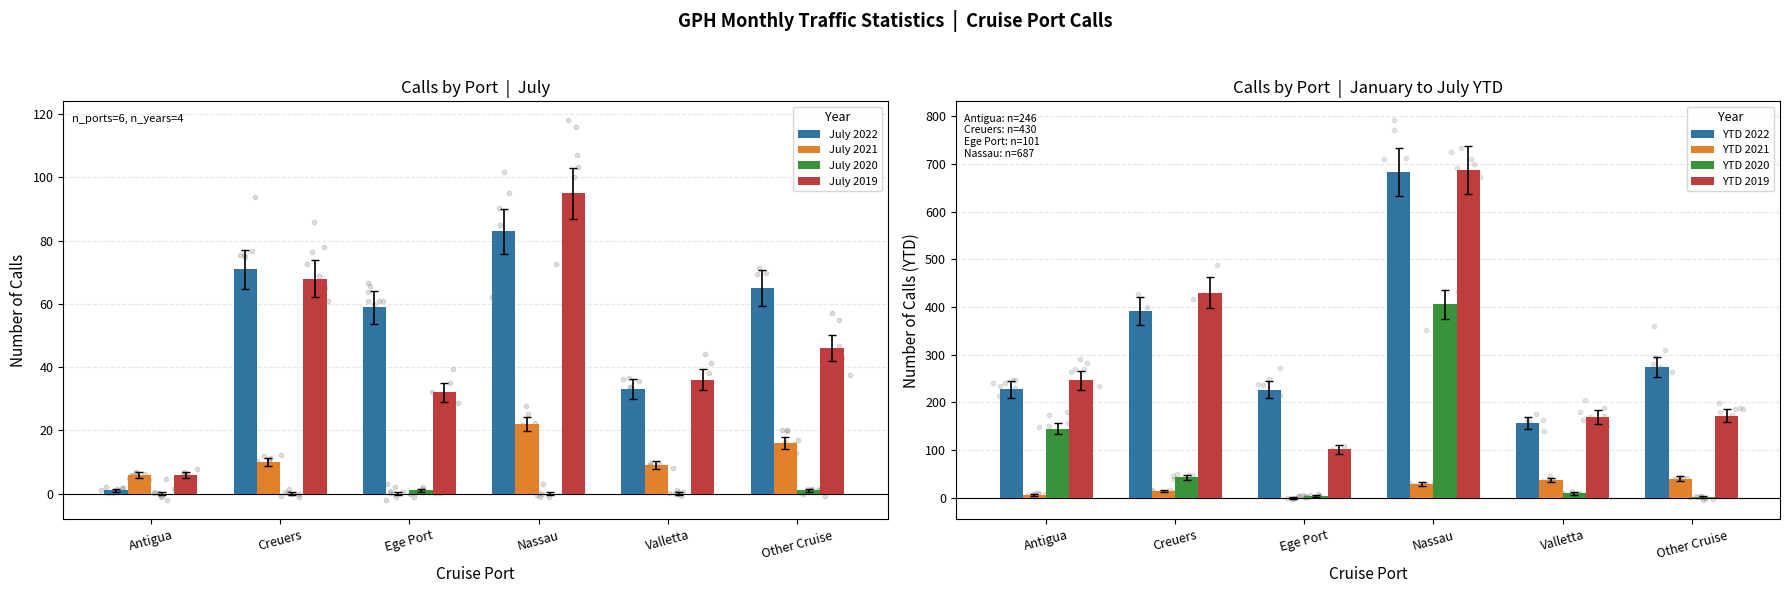

Is the value of July 2021 at Antigua greater than the value of July 2020 at Antigua?

Yes